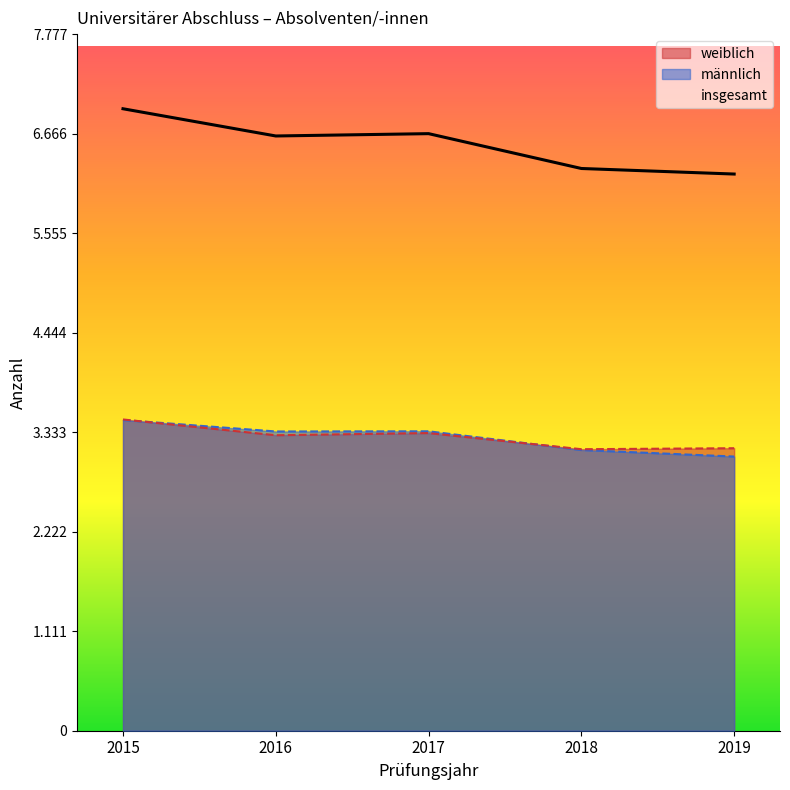

How many lines are shown in the chart?

3